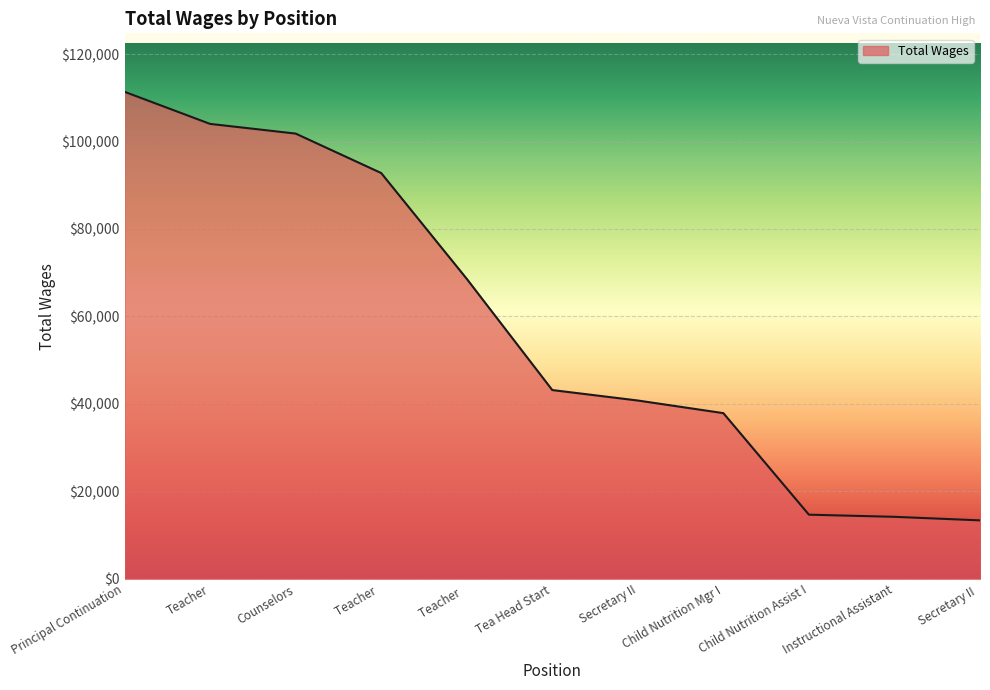

Where is the data nearest to the value 62381?

Teacher  